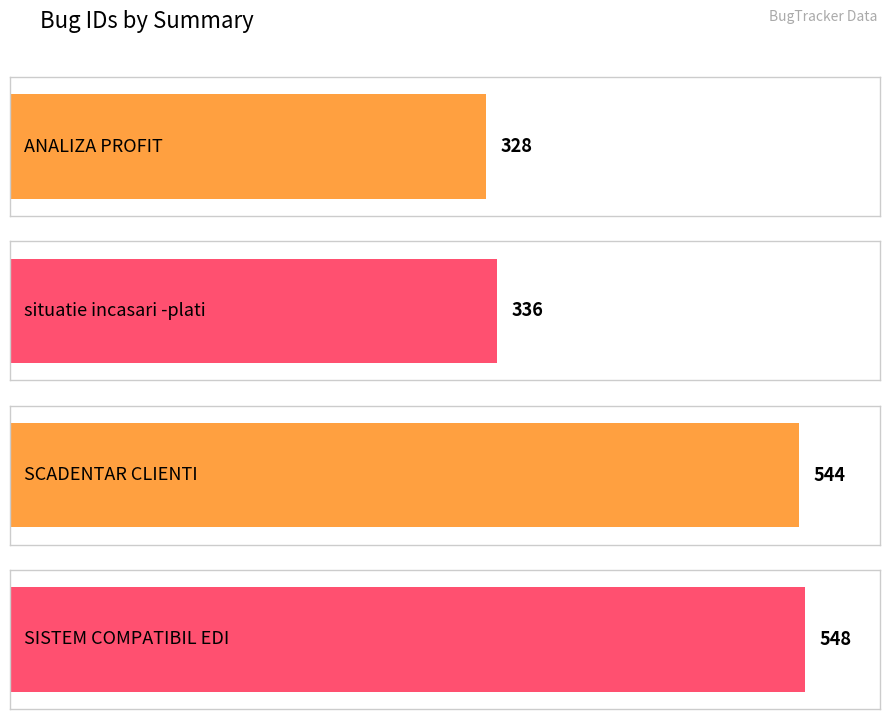

What is the approximate value at ANALIZA PROFIT, to the nearest 10?

330